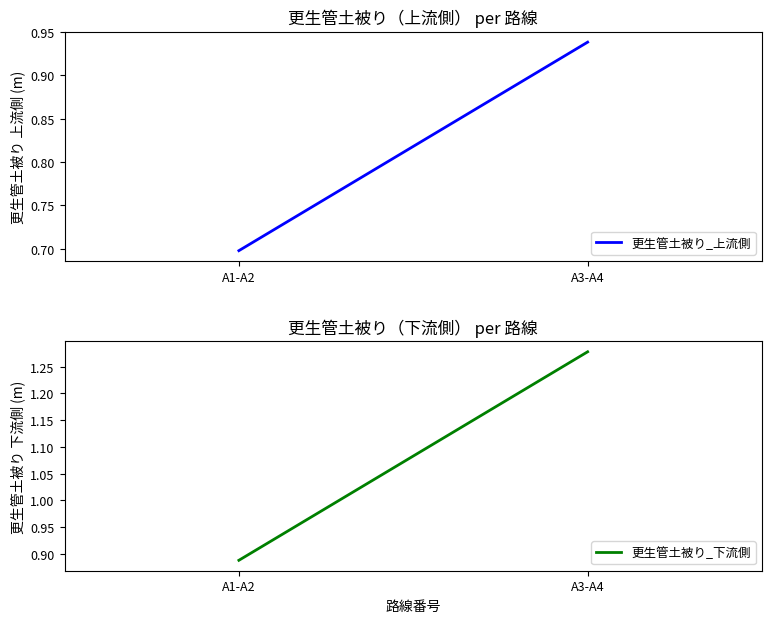

At which category is the sum across all series the highest?

A3-A4